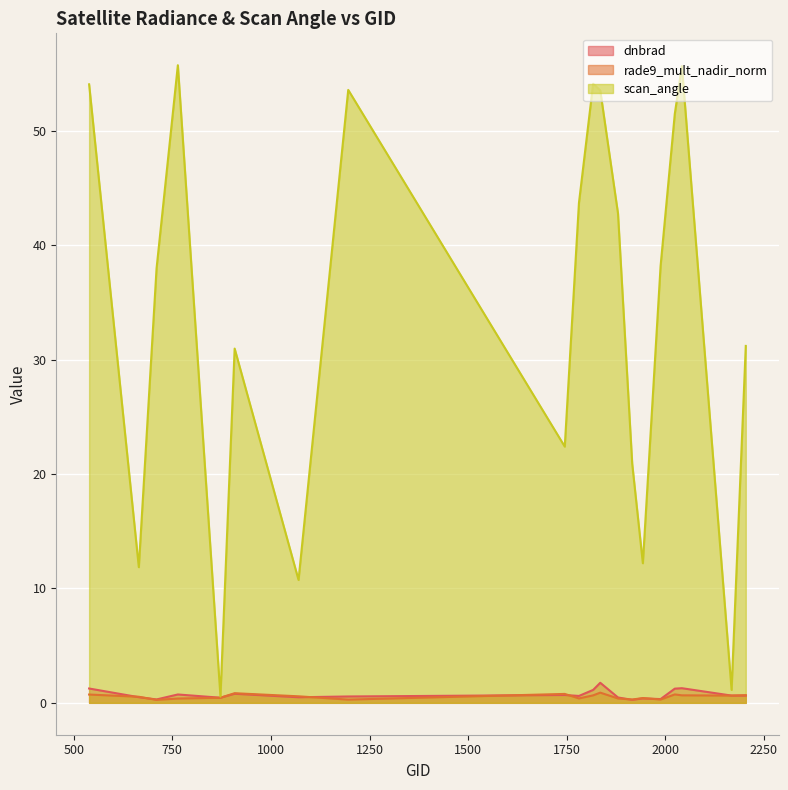

Which category has the highest value across all series?

764